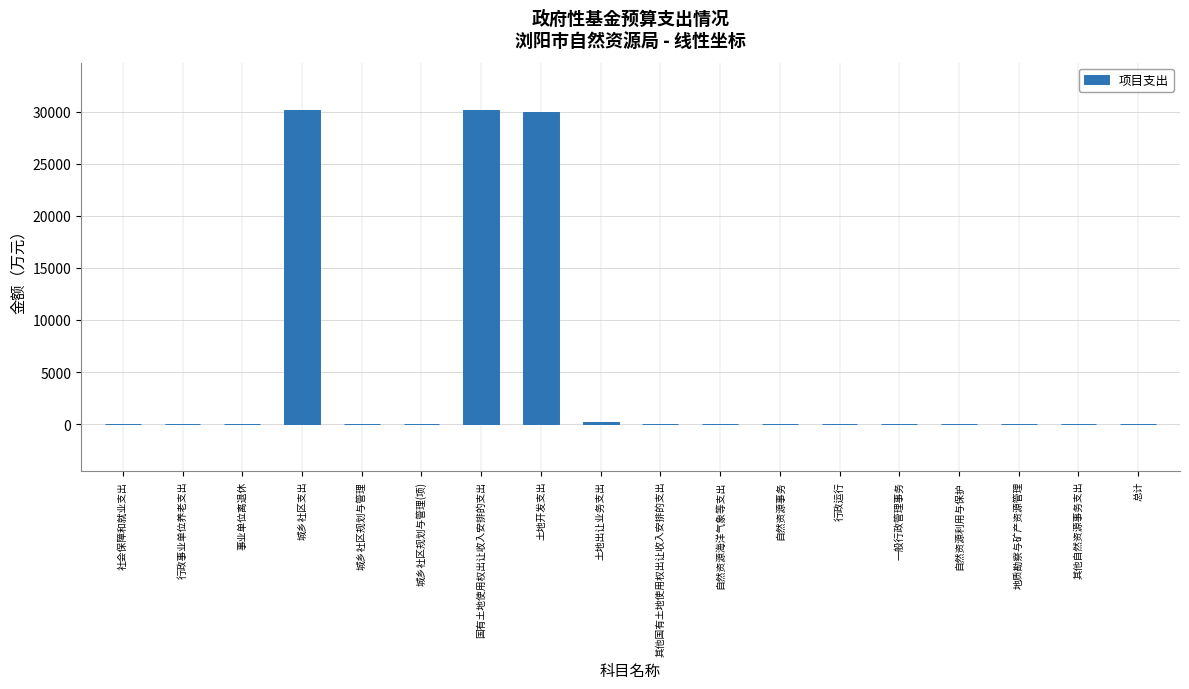

Reading right to left, transcribe all the data shown in this chart.

总计=0.0	其他自然资源事务支出=0.0	地质勘察与矿产资源管理=0.0	自然资源利用与保护=0.0	一般行政管理事务=0.0	行政运行=0.0	自然资源事务=0.0	自然资源海洋气象等支出=0.0	其他国有土地使用权出让收入安排的支出=0.0	土地出让业务支出=194.7	土地开发支出=30000.0	国有土地使用权出让收入安排的支出=30194.7	城乡社区规划与管理(项)=0.0	城乡社区规划与管理=0.0	城乡社区支出=30194.7	事业单位离退休=0.0	行政事业单位养老支出=0.0	社会保障和就业支出=0.0